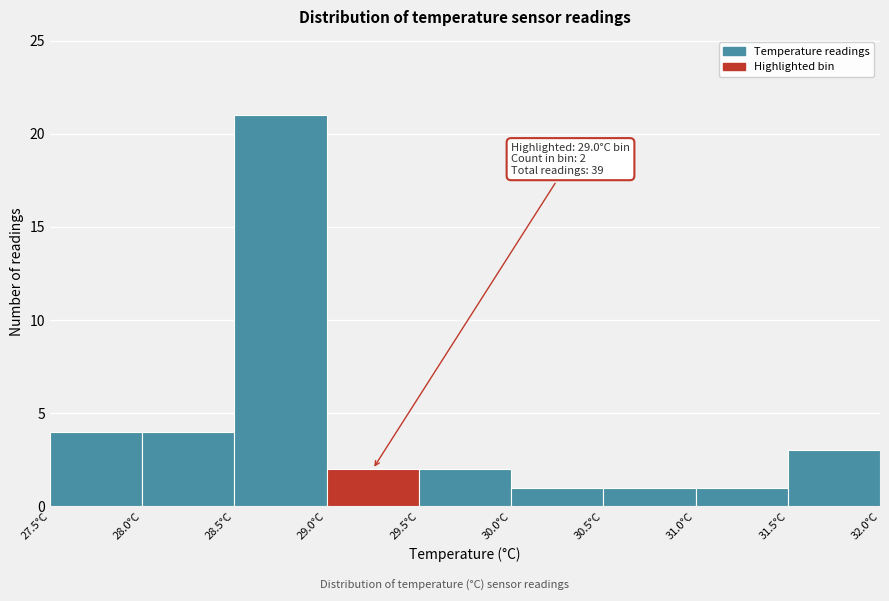

Over which range of the x-axis is the bar tallest?

28.5 to 29.0